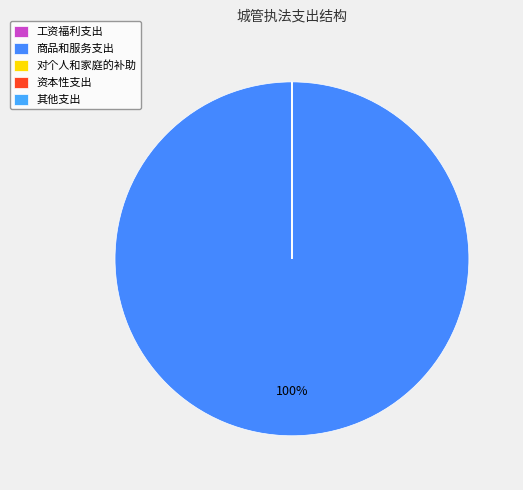

Which slice is the smallest?

工资福利支出